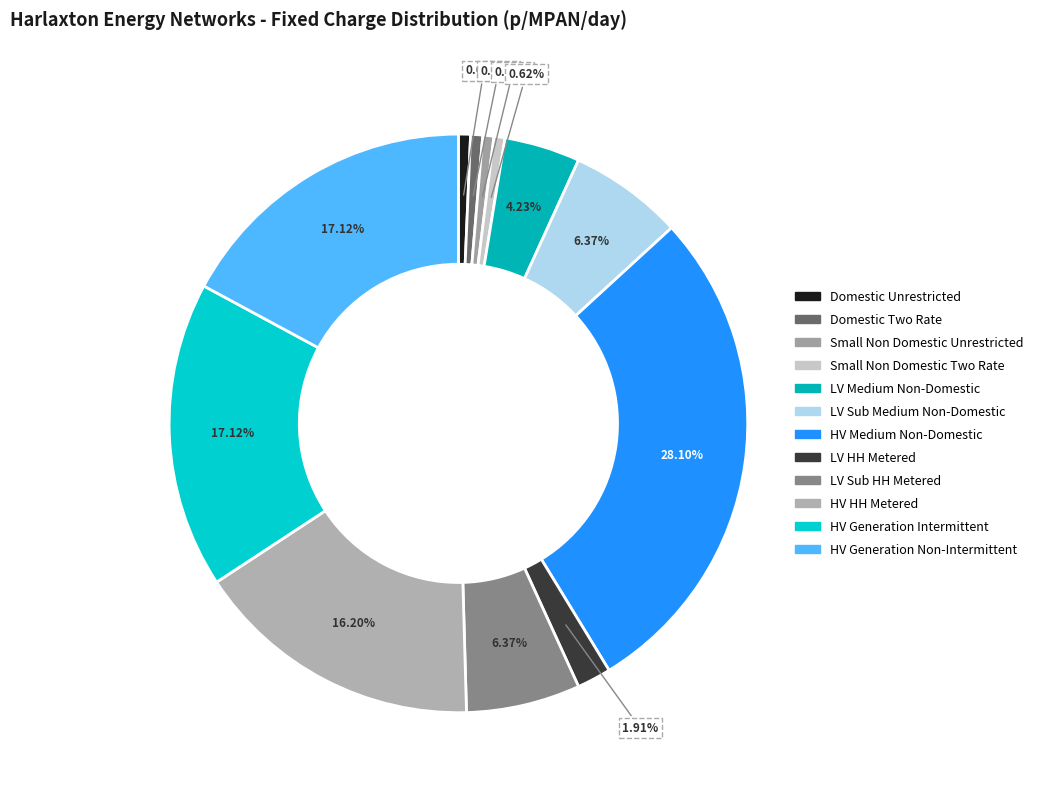

To the nearest percent, what is the combined percentage of LV HH Metered and LV Sub HH Metered?

8%